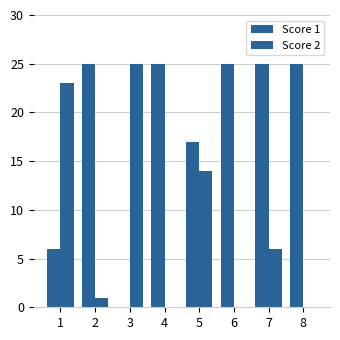

How many positive values does the Score 1 series have?

7